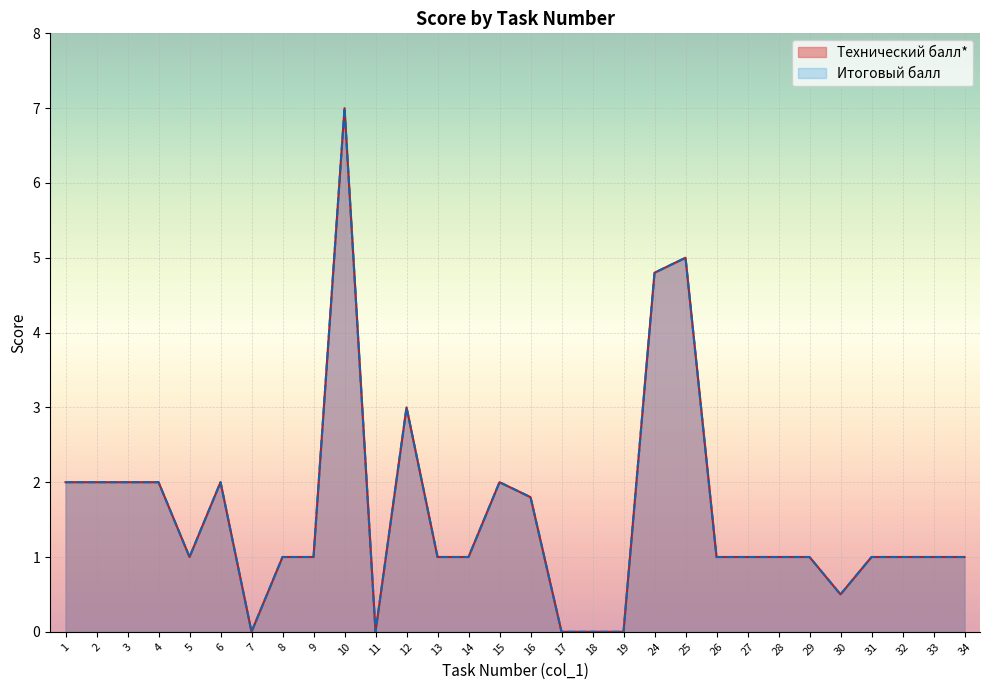

True or false: Итоговый балл and Технический балл* cross at least once.

False